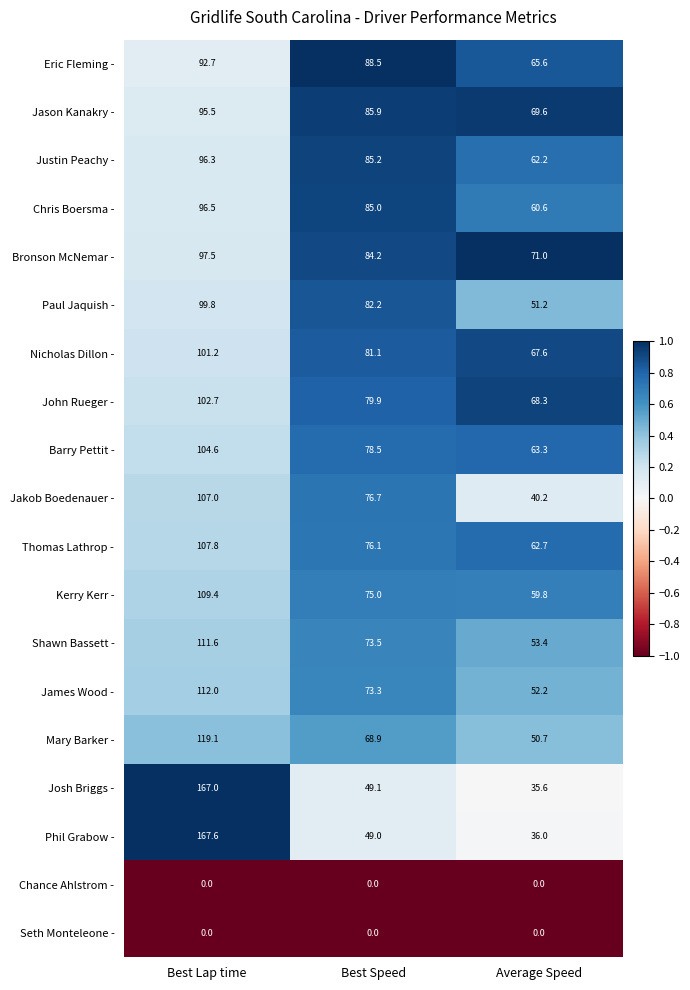

The value of Phil Grabow - at Average Speed is 15.7. True or false?

False